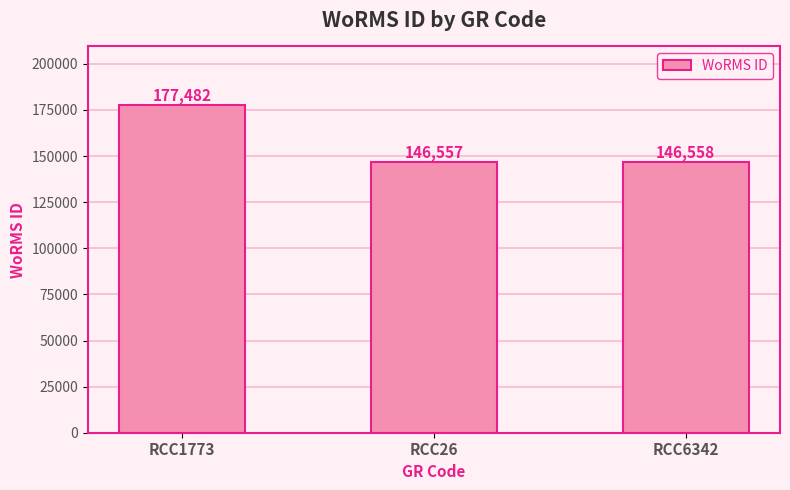

At which category does the chart reach its minimum across all series?

RCC26